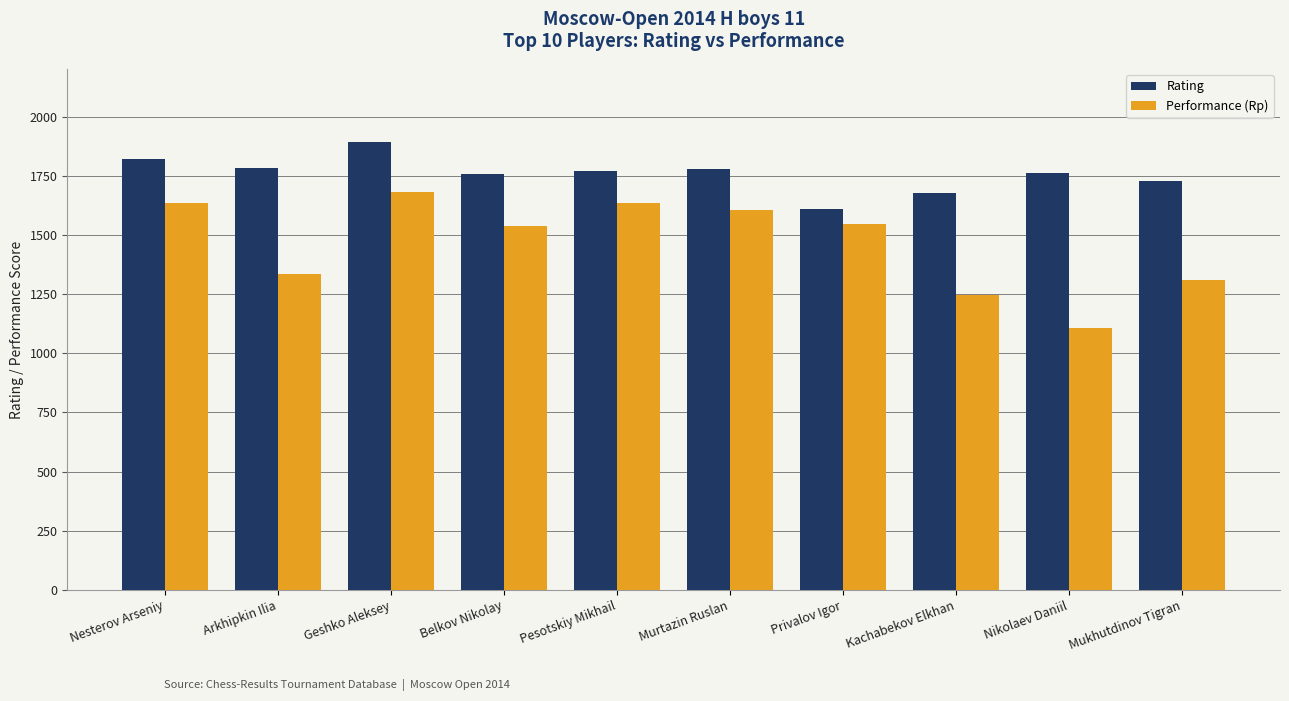

Which category has the lowest value across all series?

Nikolaev Daniil